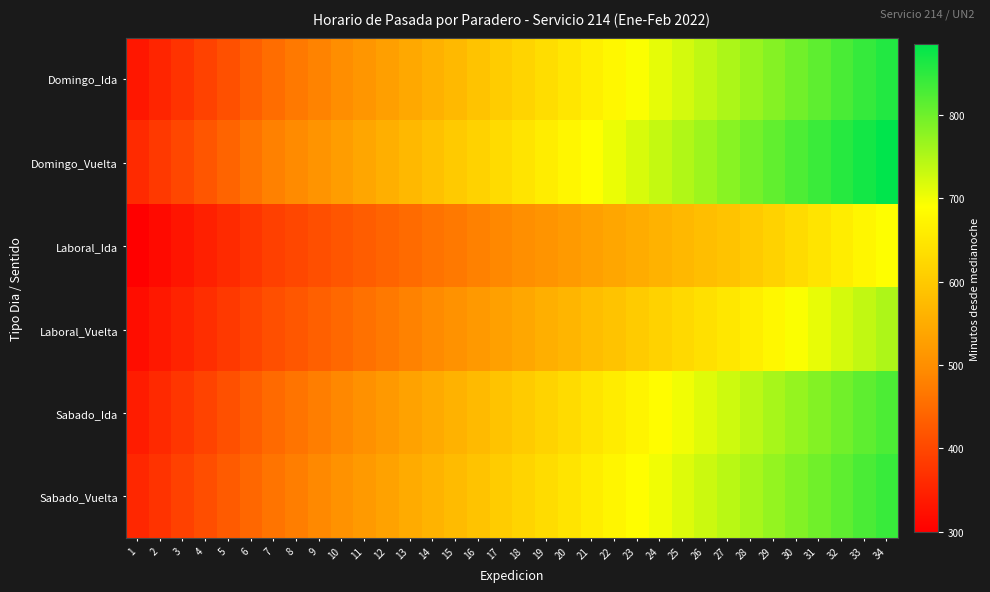

List the series in order of their peak value, lowest first.

Laboral_Ida, Laboral_Vuelta, Sabado_Ida, Sabado_Vuelta, Domingo_Ida, Domingo_Vuelta